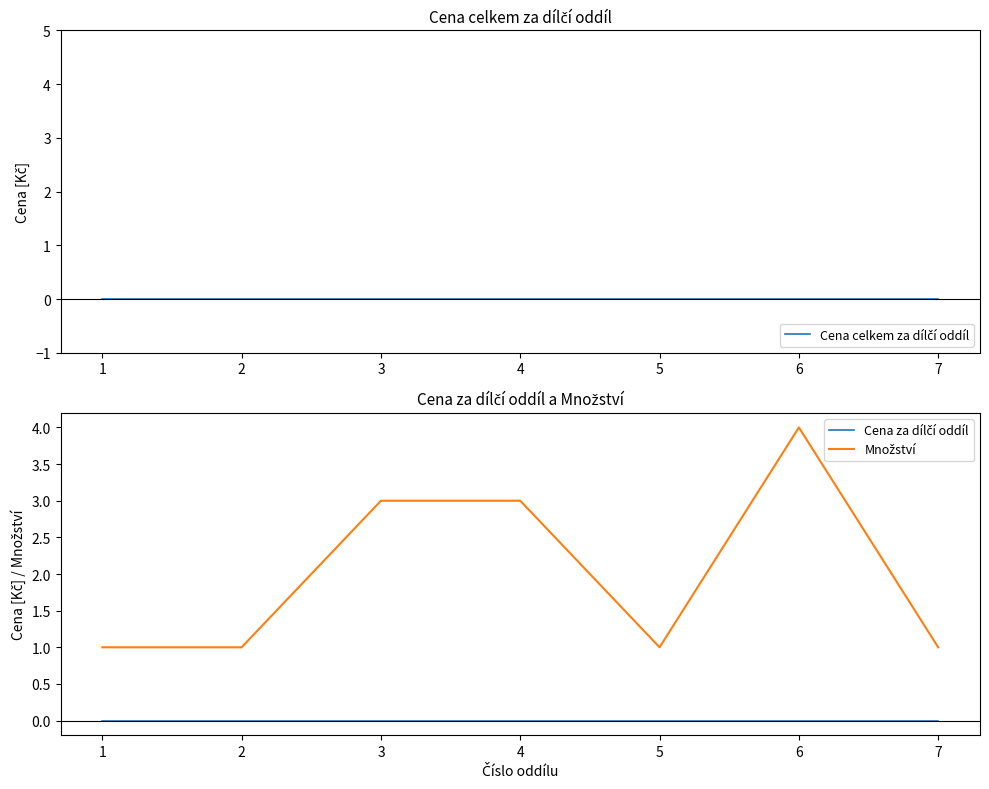

The Množství series shows 1 at 7. True or false?

True